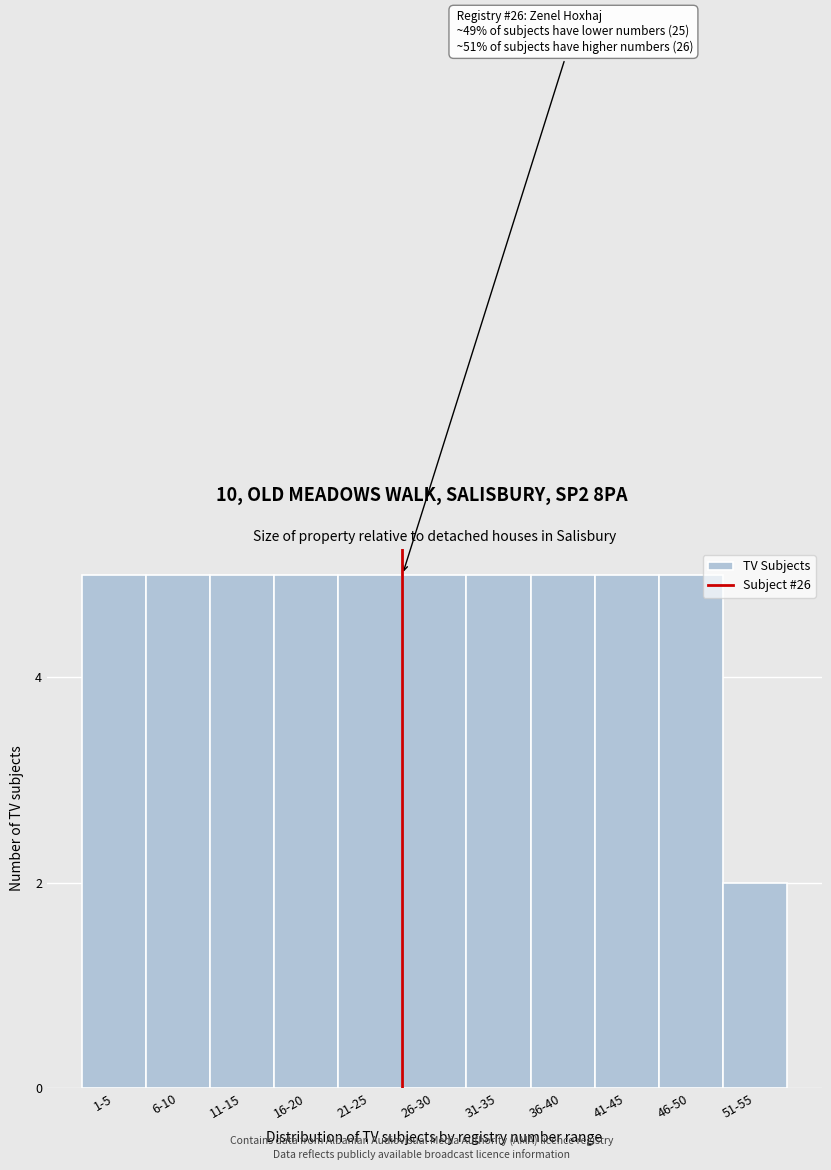

Reading left to right, what are all the values shown in this chart?

1-5=5	6-10=5	11-15=5	16-20=5	21-25=5	26-30=5	31-35=5	36-40=5	41-45=5	46-50=5	51-55=2